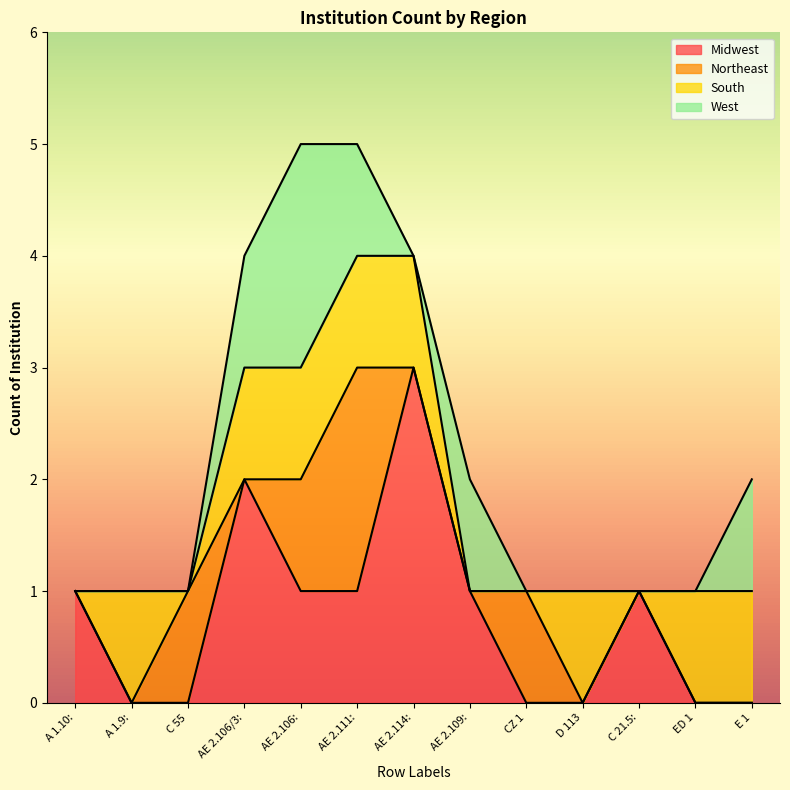

At how many categories does at least one series exceed 1?

4